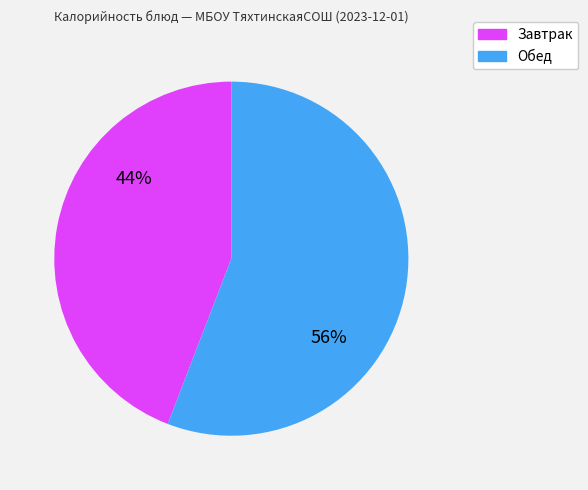

To the nearest percent, what is the difference between the largest and smallest slice percentages?

12%